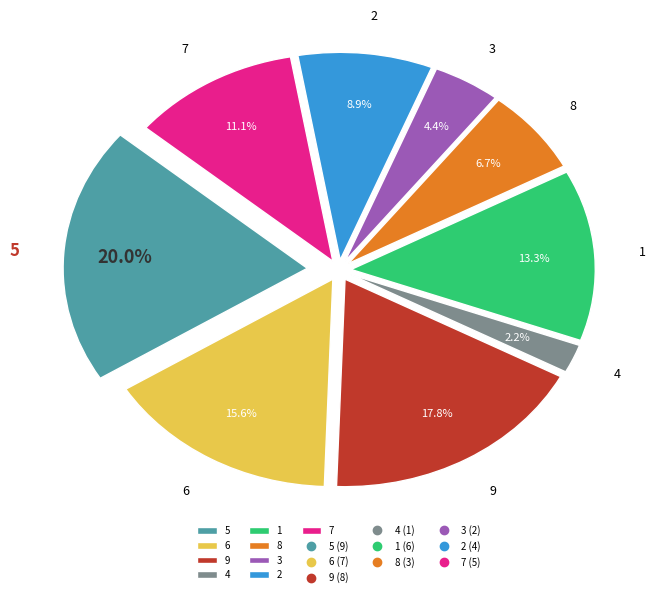

To the nearest percent, what is the combined percentage of 9 and 5?

38%